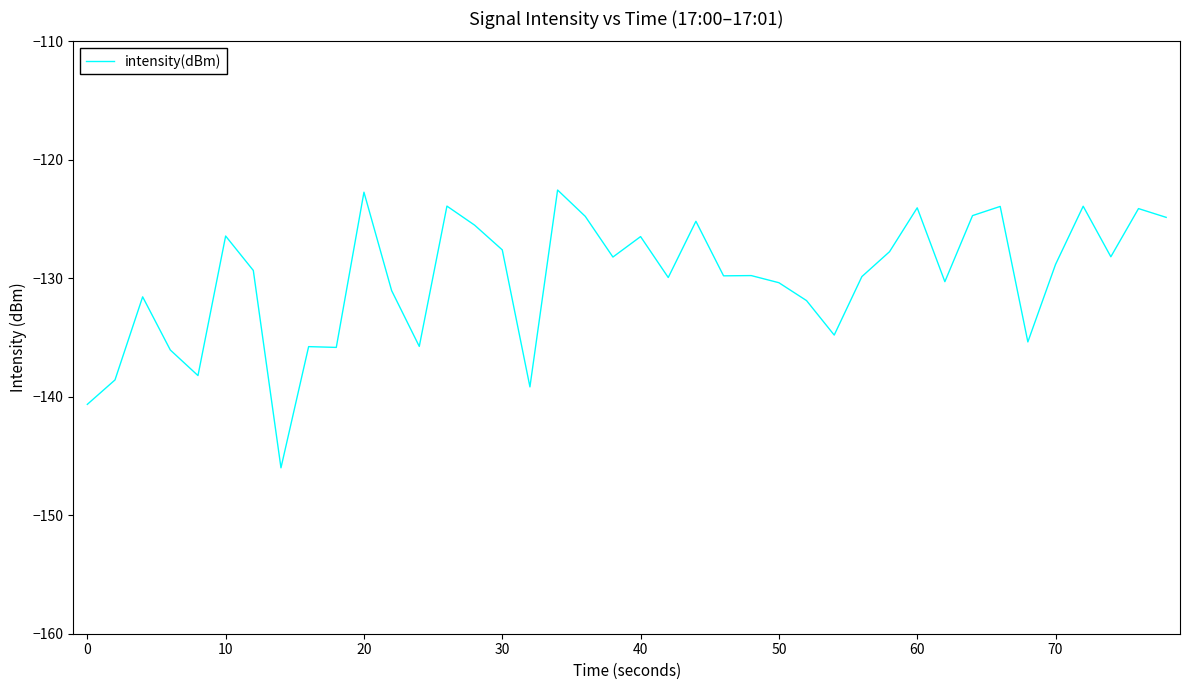

What is the difference between the maximum and minimum values?

23.4